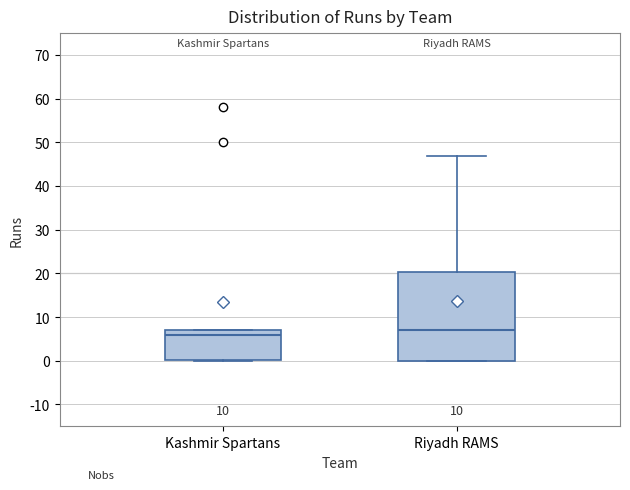

Which box is the tallest, from its lower edge to its upper edge?

Riyadh RAMS